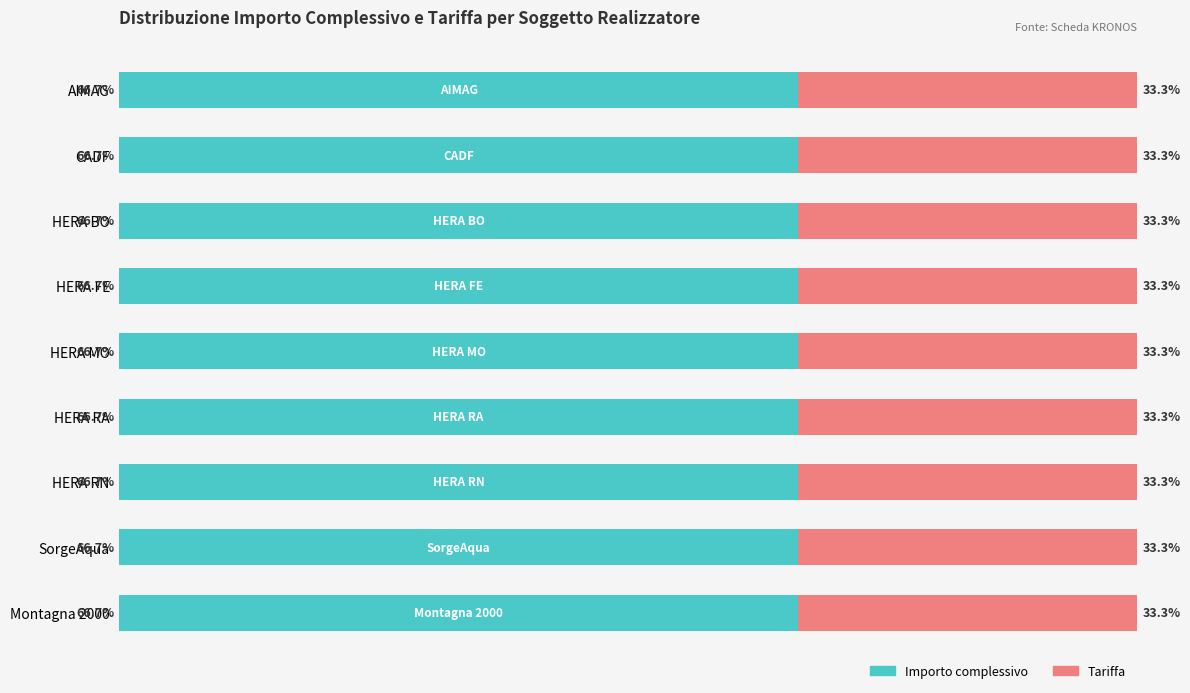

What are all the series names shown in the legend?

Importo complessivo, Tariffa